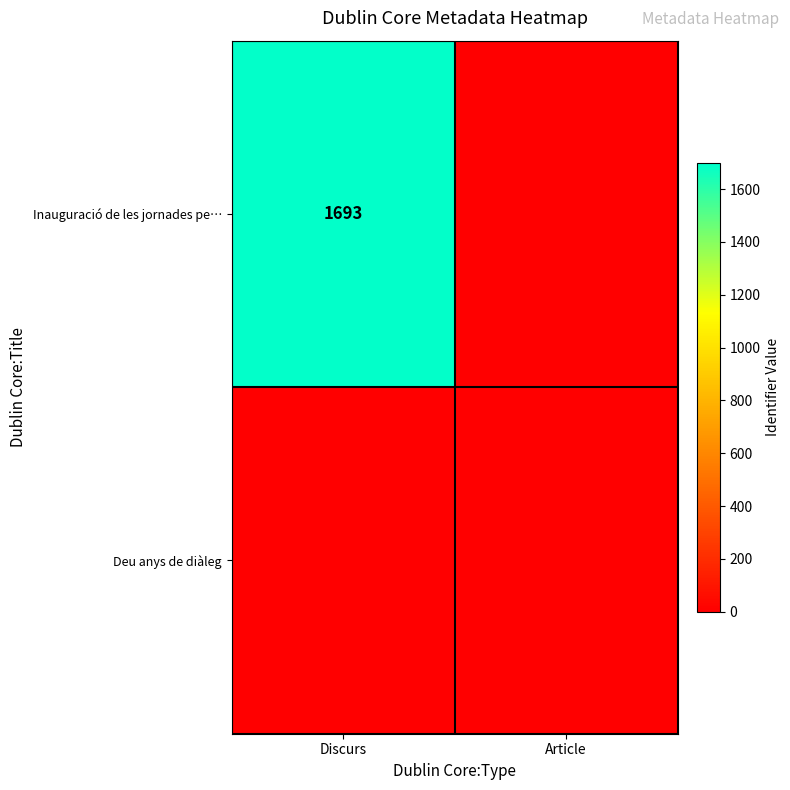

How many categories are shown in the chart?

2